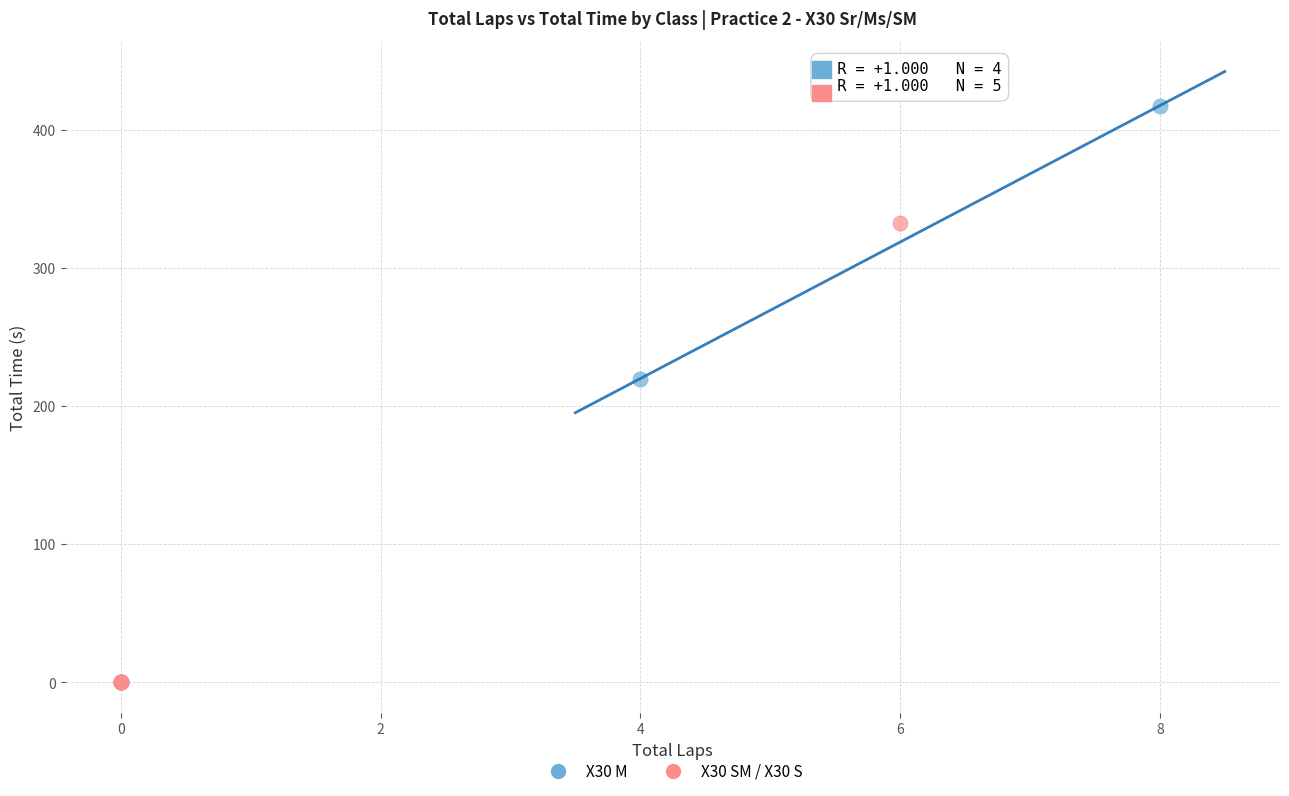

Which series contains the highest Y value?

X30 M